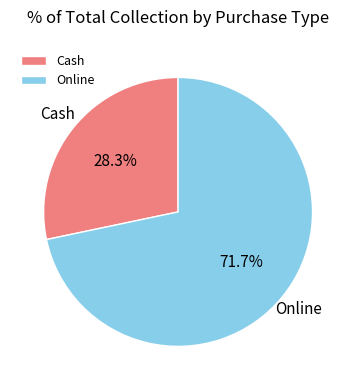

What percentage do Online and Cash together represent?

100.0%